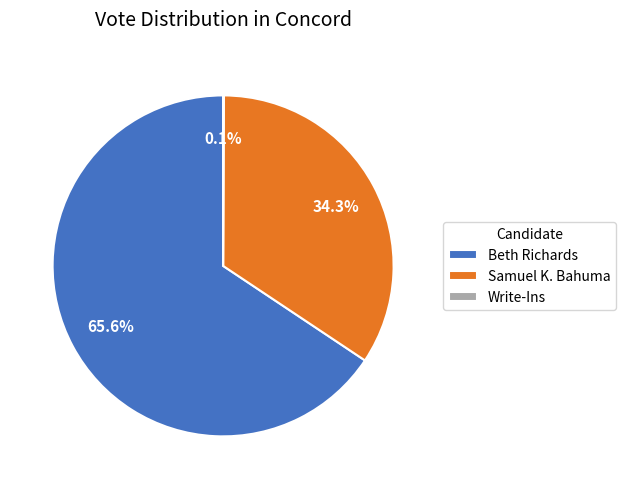

Is there a majority slice in this chart?

Yes